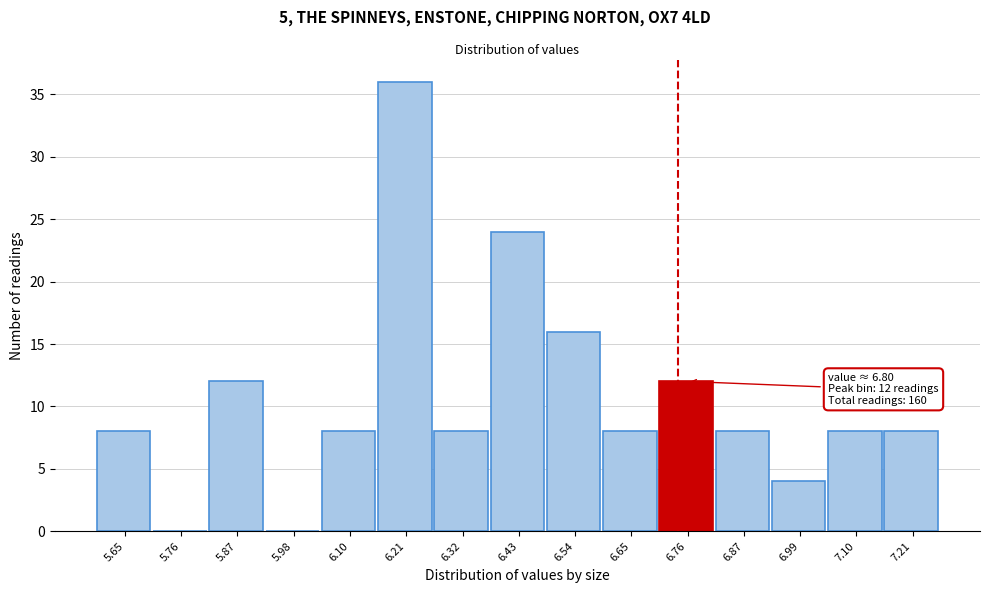

Reading right to left, list all the values displayed in this chart.

7.21=8	7.10=8	6.99=4	6.87=8	6.76=12	6.65=8	6.54=16	6.43=24	6.32=8	6.21=36	6.10=8	5.98=0	5.87=12	5.76=0	5.65=8